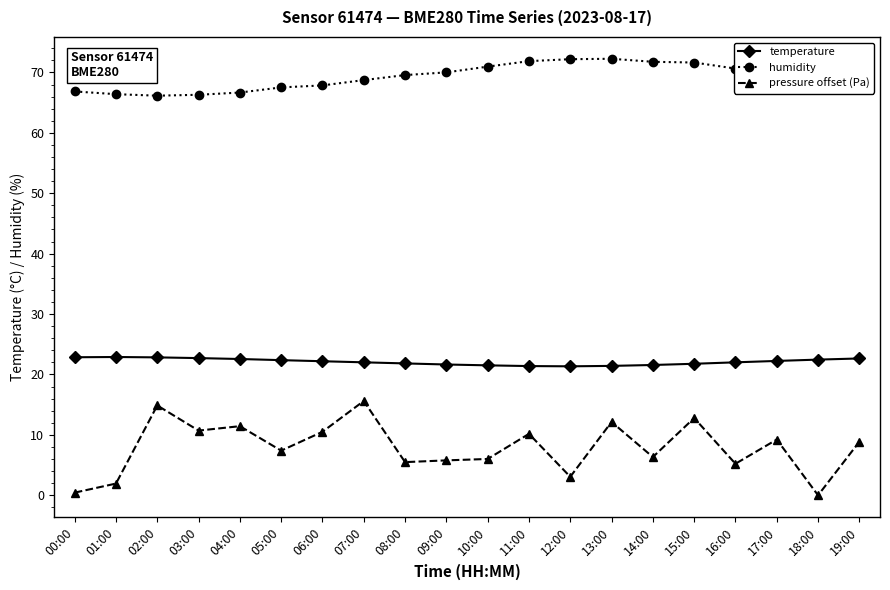

Where is the first local maximum for pressure offset (Pa)?

02:00